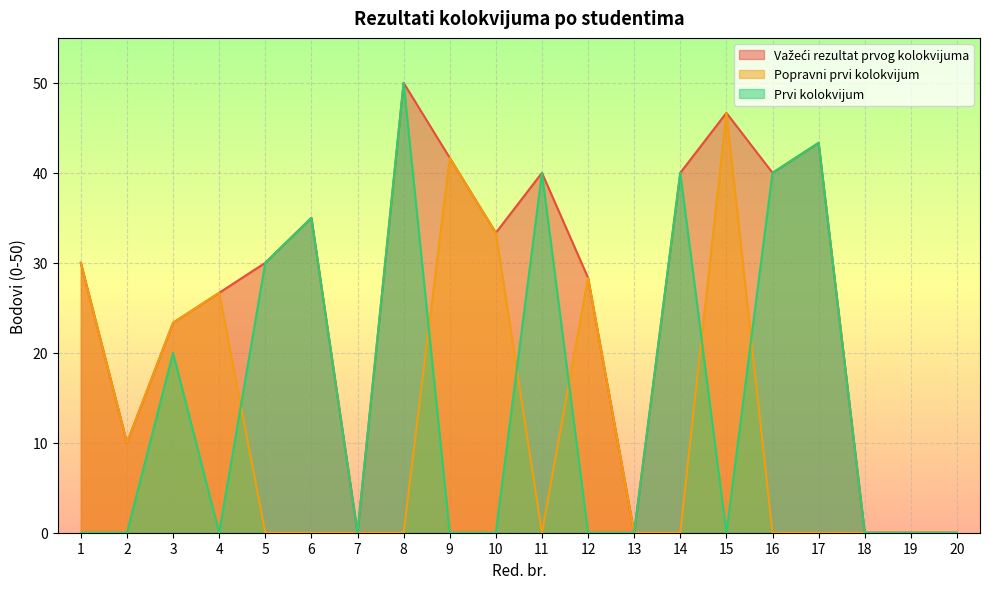

True or false: Popravni prvi kolokvijum has a value of 0.0 at 16.

True